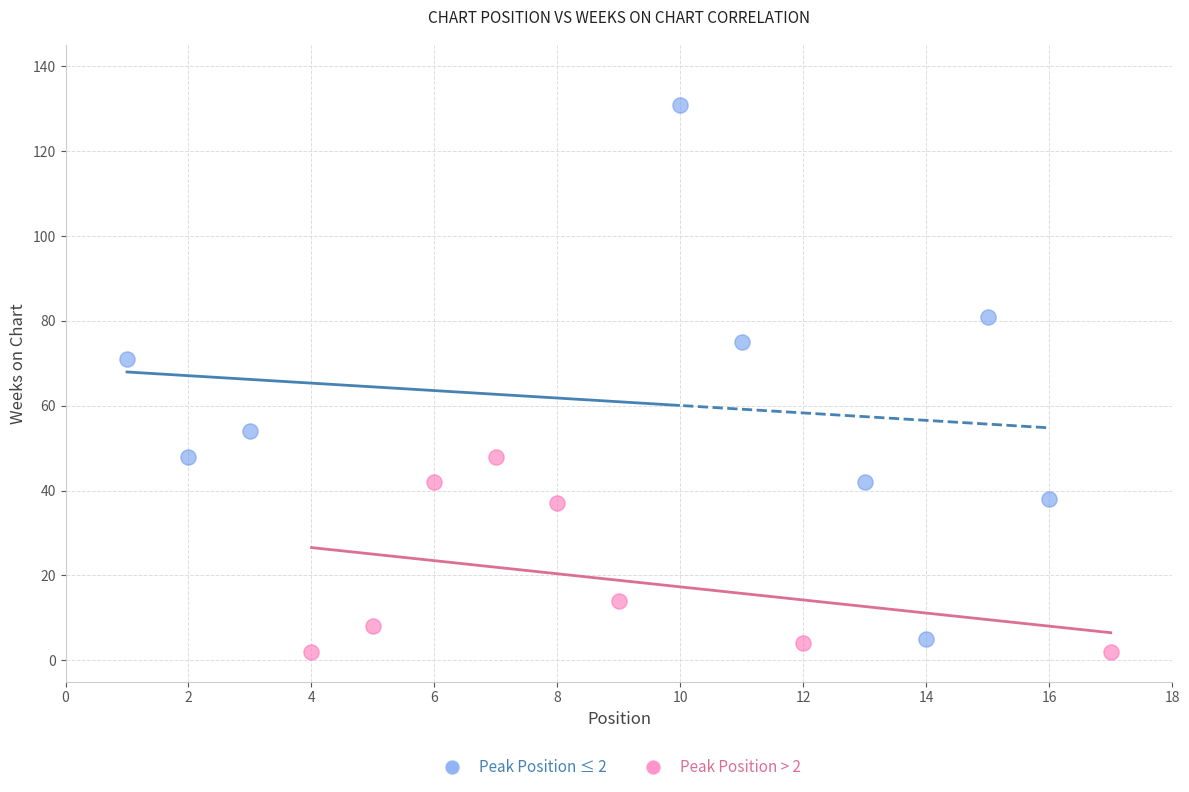

Which series reaches the maximum Y coordinate?

Peak Position ≤ 2